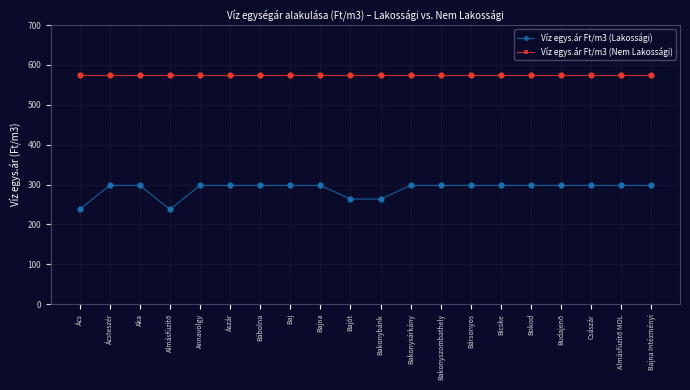

What is the spread (max minus min) of values at Bajna?

278.1